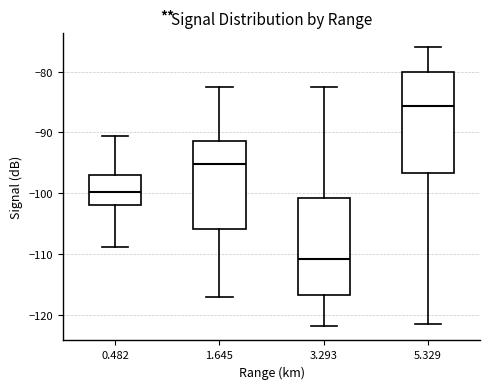

Which box's median line is the lowest?

3.293